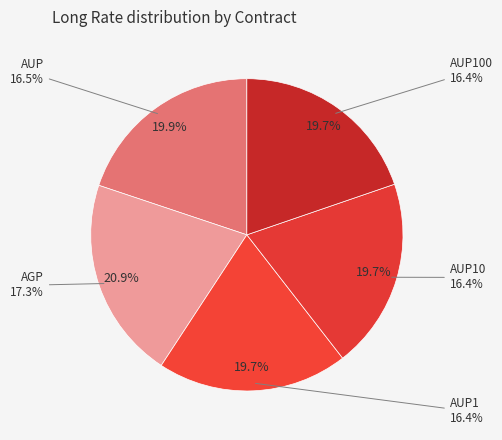

How many segments does this pie chart have?

5